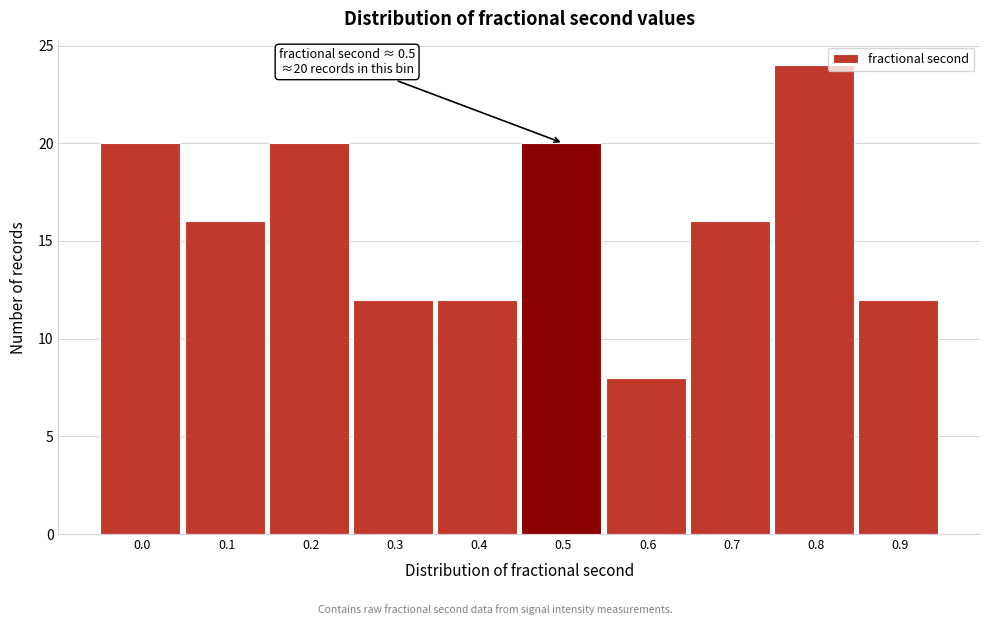

Reading right to left, list all the values displayed in this chart.

12	24	16	8	20	12	12	20	16	20